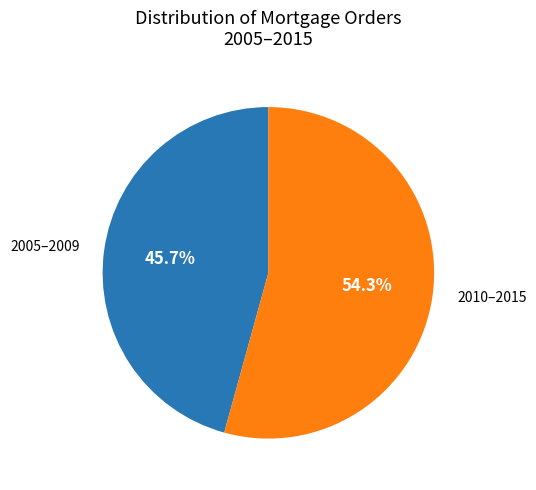

Rank the categories by value from lowest to highest.

2005–2009, 2010–2015